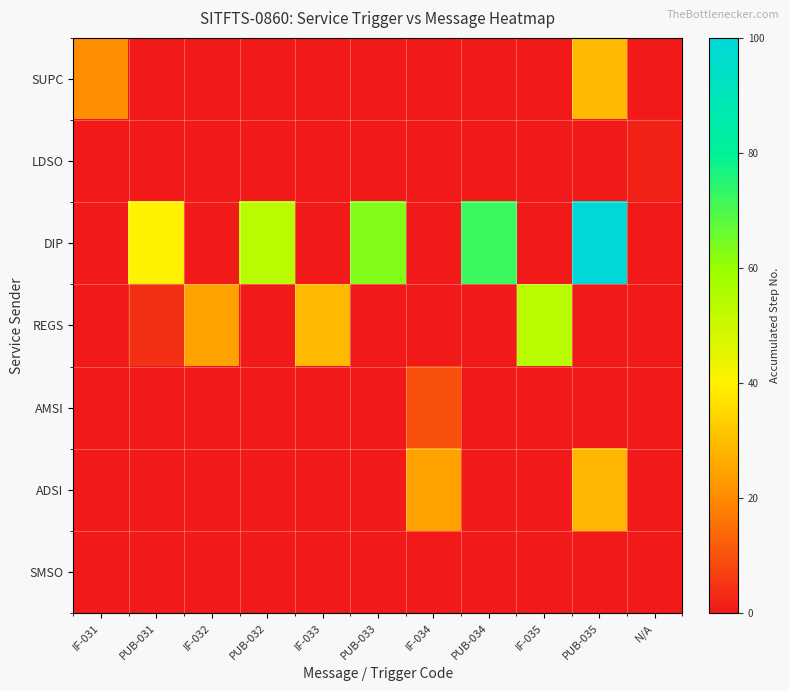

Which label corresponds to the smallest value in the chart?

PUB-031